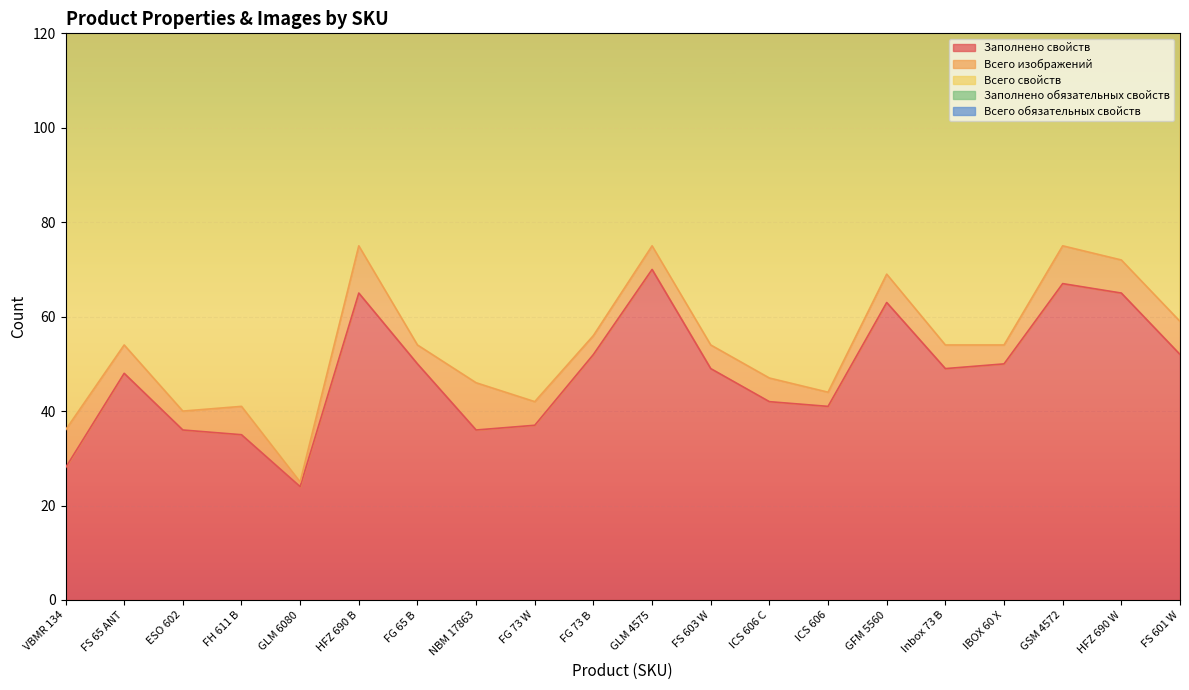

True or false: Всего свойств and Заполнено свойств intersect in this chart.

False